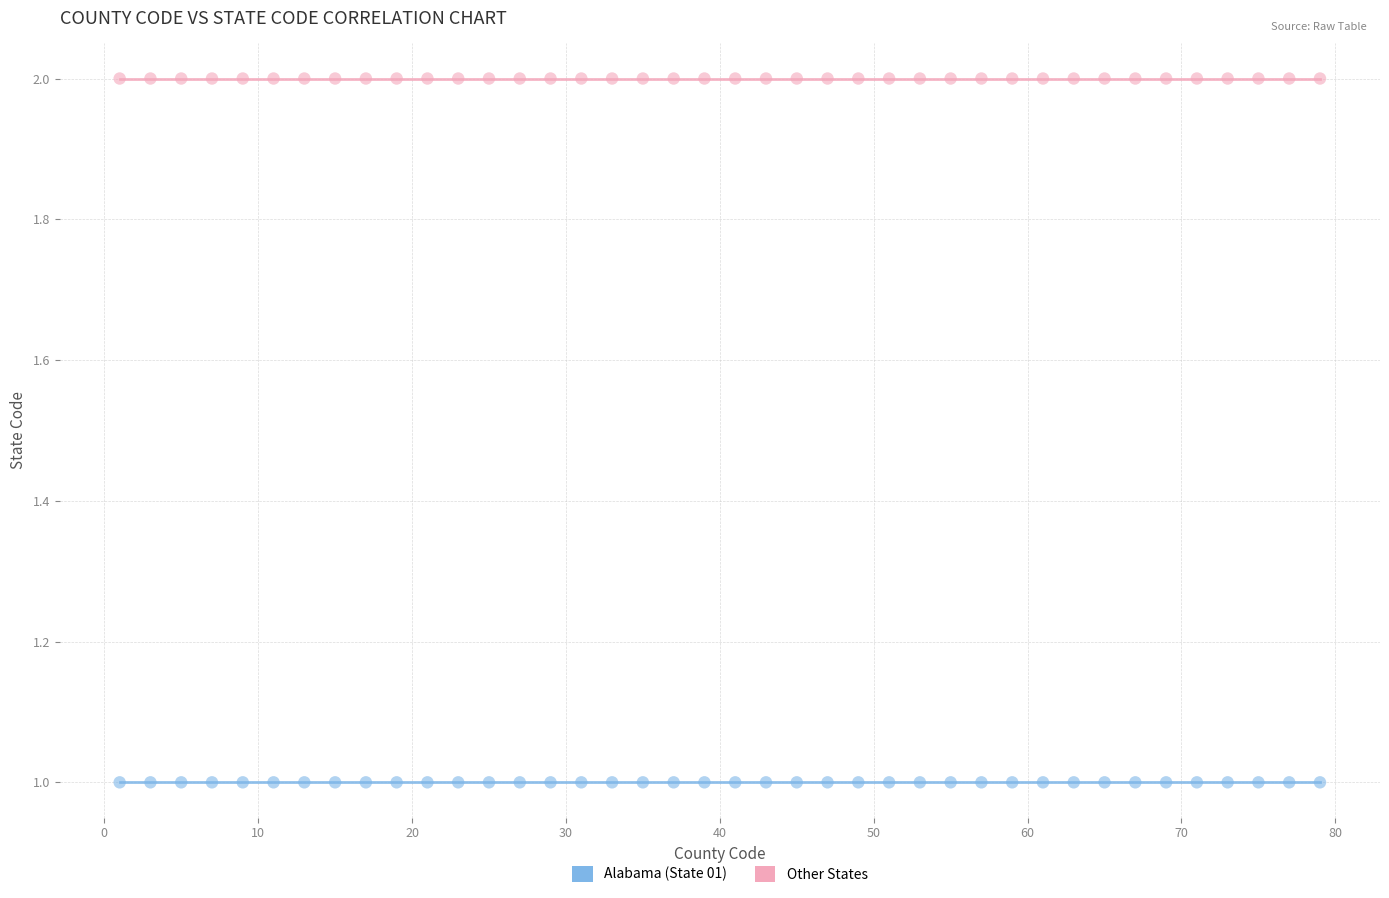

Which series contains the lowest Y value?

Alabama (State 01)